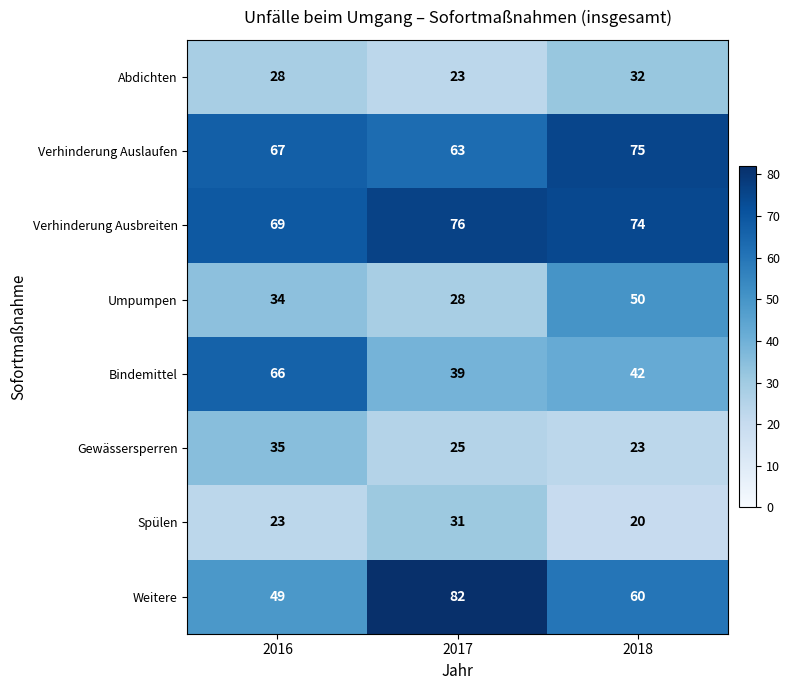

Count the number of categories in the chart.

3